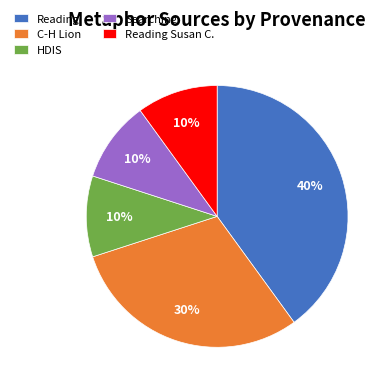

To the nearest percent, what percentage of the pie is HDIS?

10%